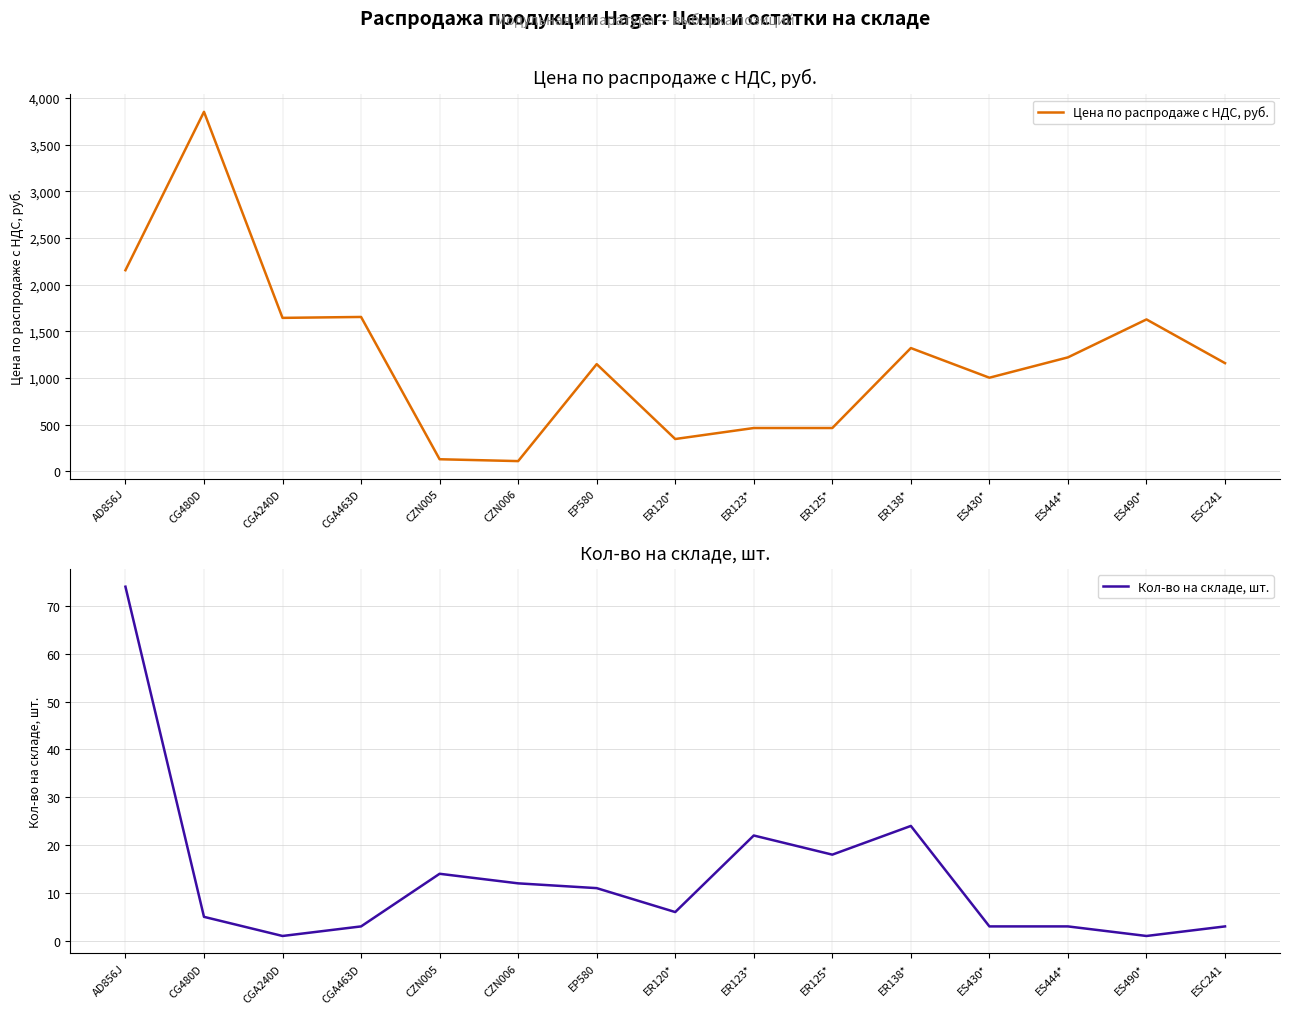

Between ER120* and CGA240D, which is larger?

CGA240D